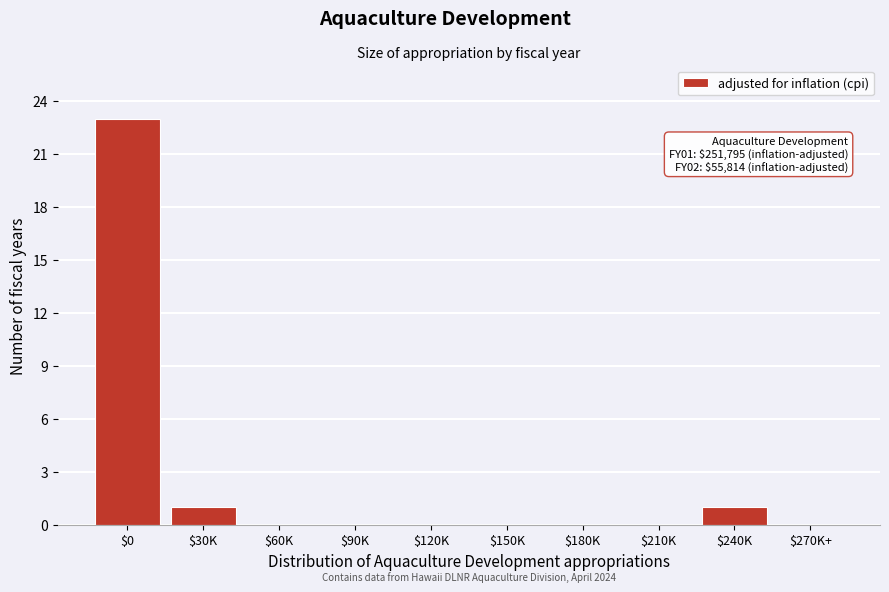

What is the greatest value displayed?

23